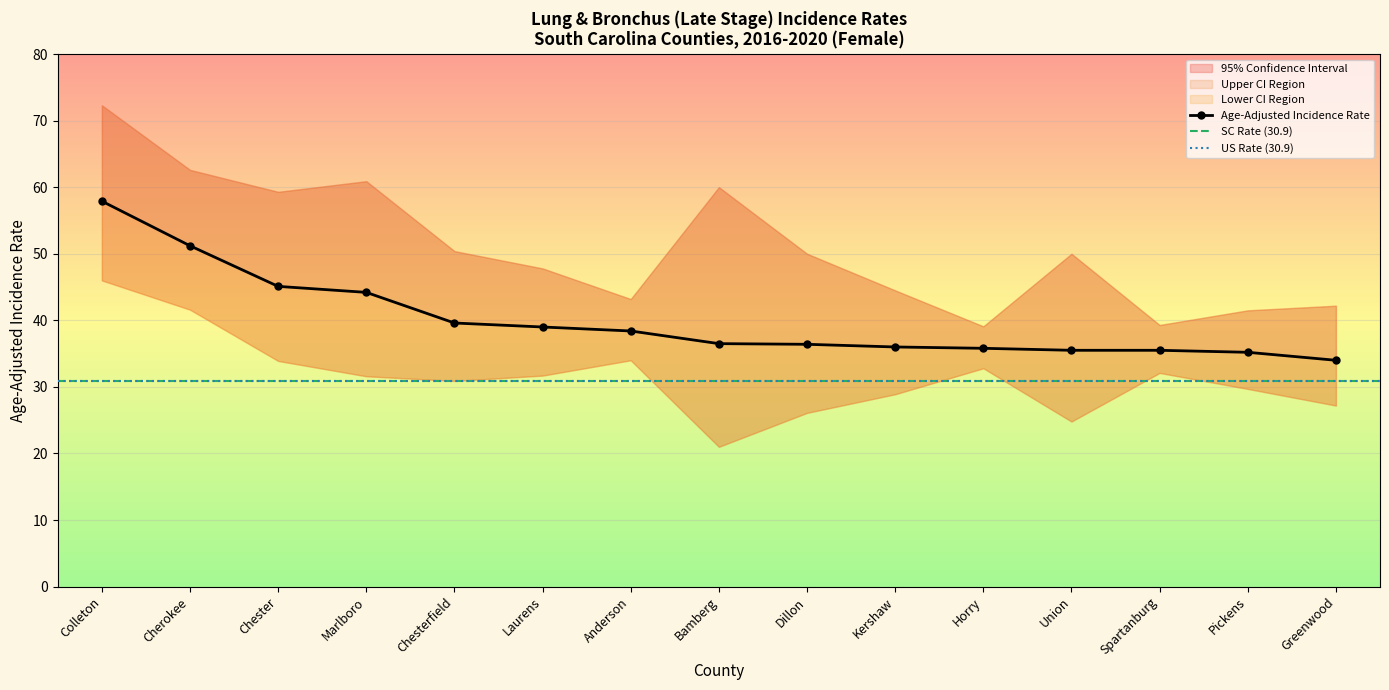

How many values in the Age-Adjusted Incidence Rate series are below 36?

5